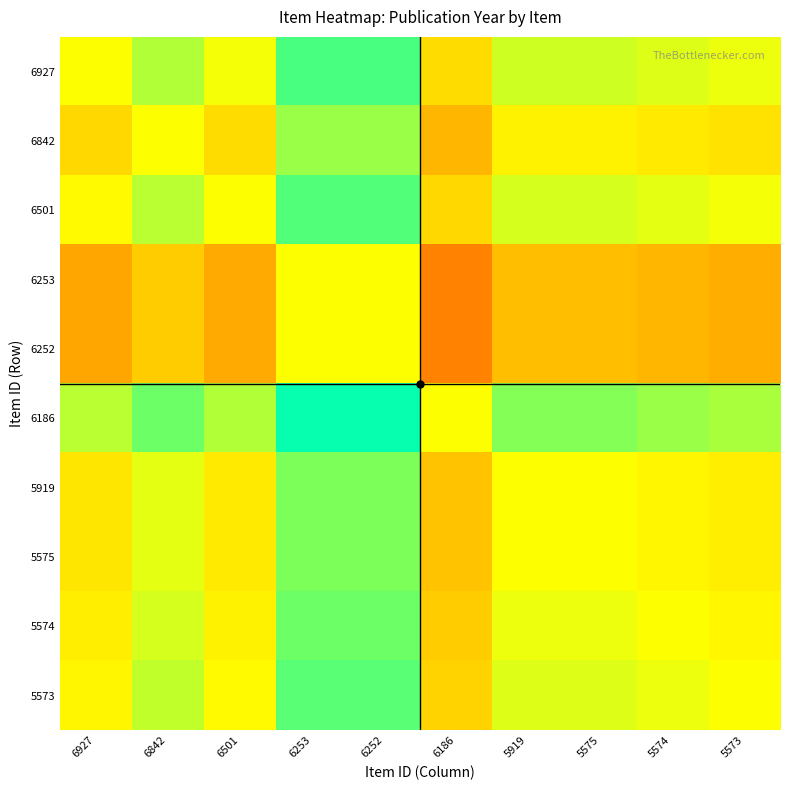

What is the total value across all series at 6927?

10.0